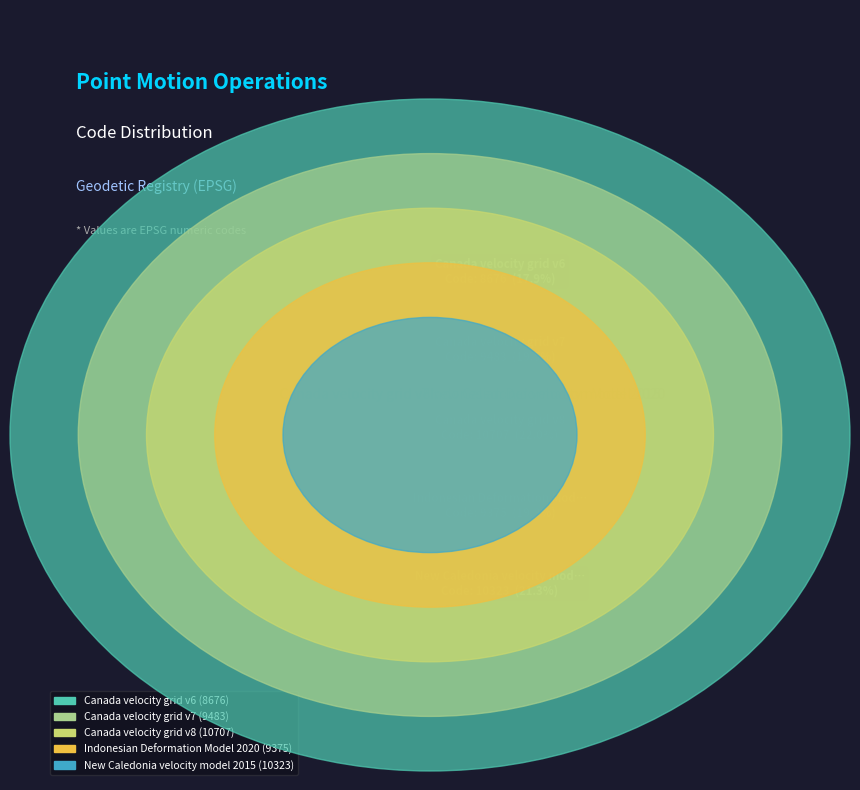

Does New Caledonia velocity model 2015 represent more than half of the total?

No